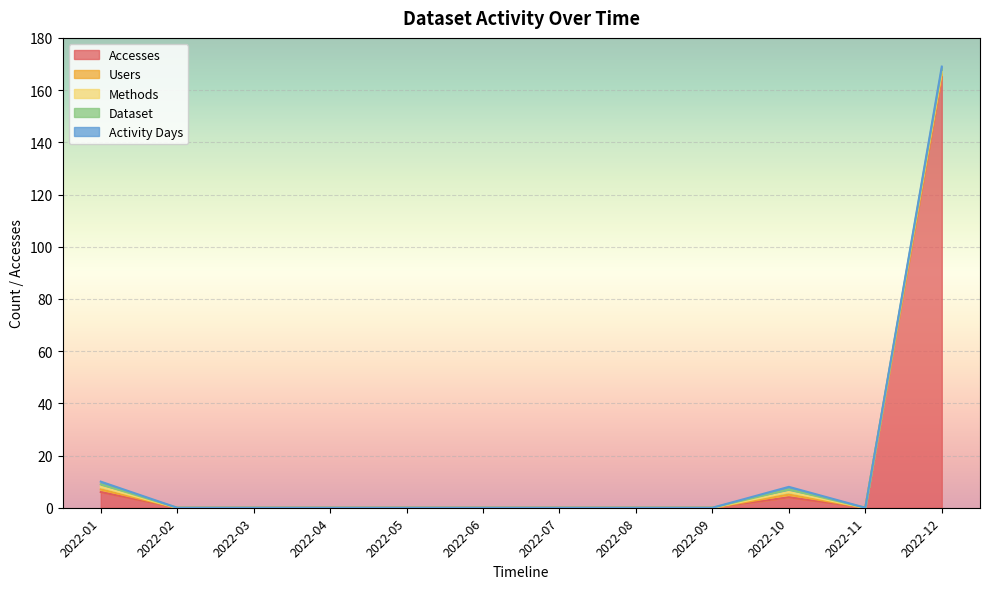

The value of Accesses at 2022-09 is 0. True or false?

True